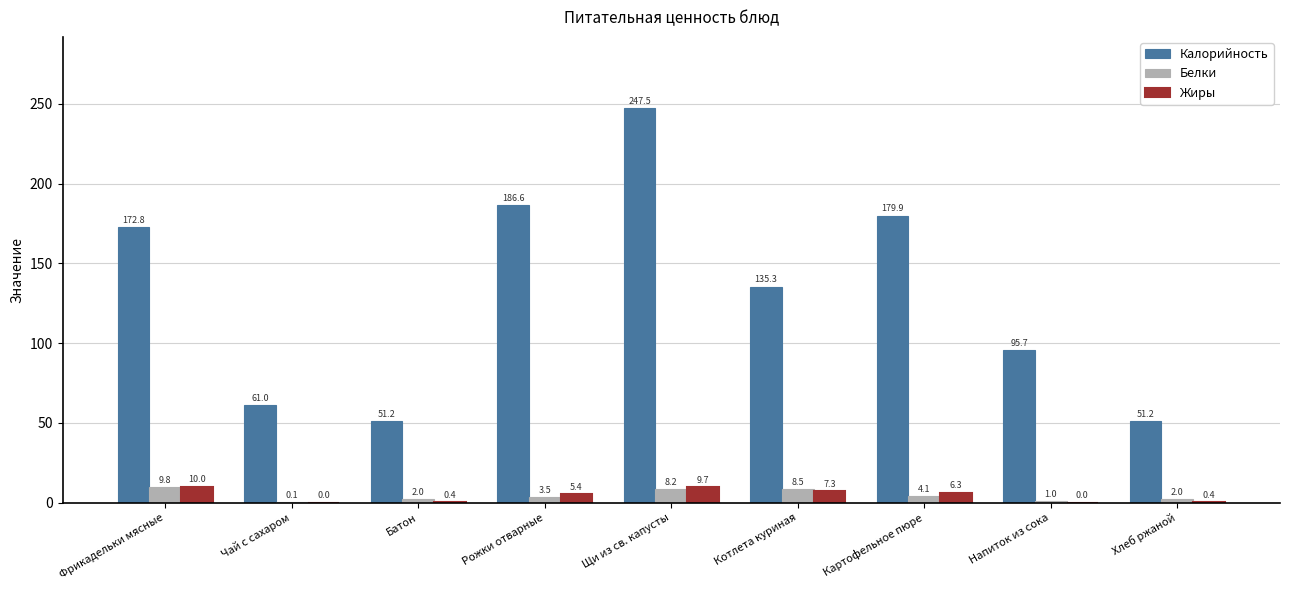

What is the approximate value of Калорийность at Картофельное пюре?

179.9